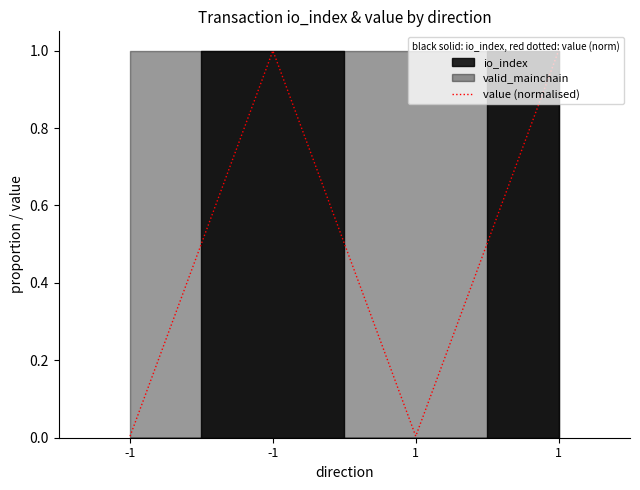

What is the difference between the maximum and minimum values?

1.0